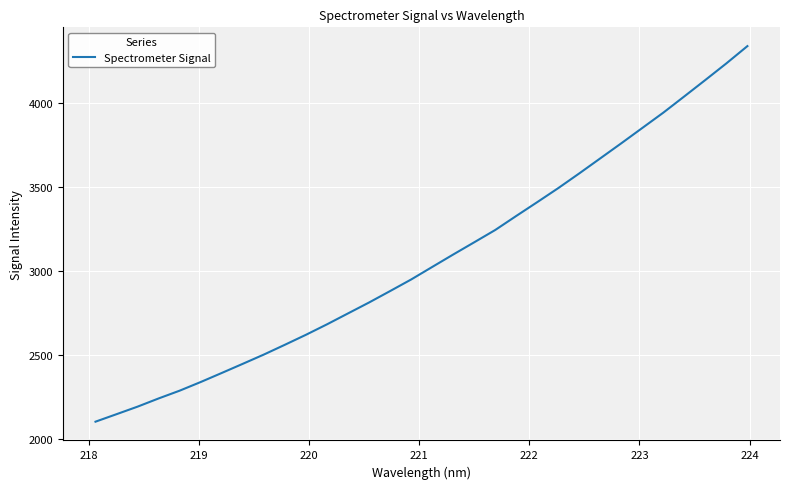

Reading left to right, what are all the values shown in this chart?

2101.4	2146.1	2191.0	2239.9	2286.3	2337.8	2391.7	2446.3	2501.4	2559.7	2619.2	2681.5	2746.6	2811.6	2879.6	2948.5	3023.1	3097.3	3170.2	3243.5	3327.1	3409.6	3493.1	3580.8	3670.5	3760.2	3851.5	3942.8	4039.7	4137.3	4236.1	4338.9